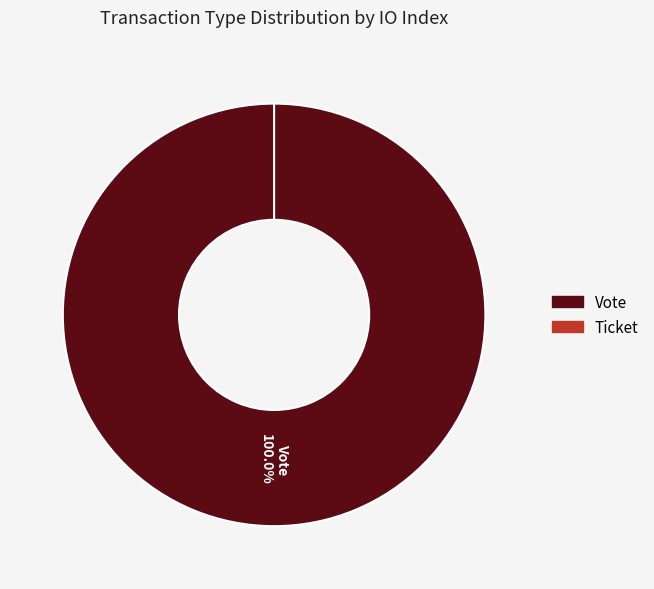

How many segments does this pie chart have?

2